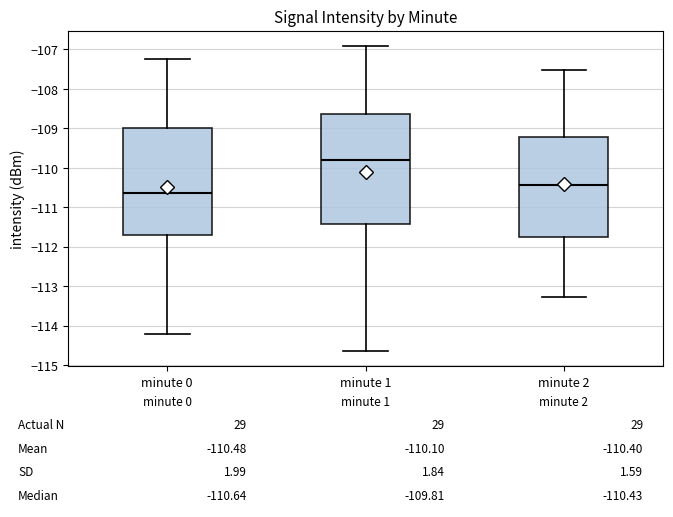

Which box has the lowest median line?

minute 0